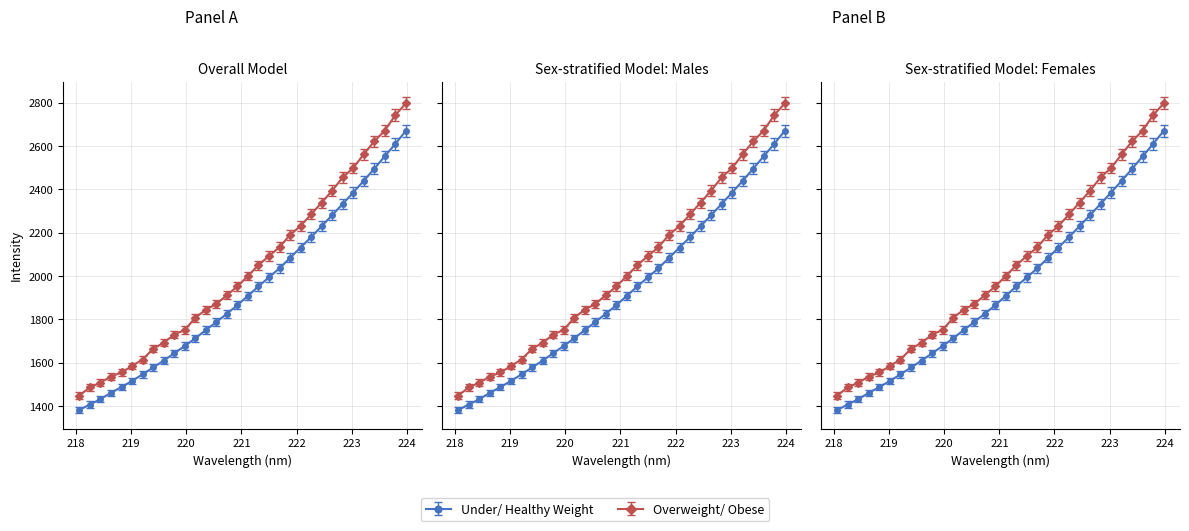

List the labels in order of value, largest first.

223.9802, 223.7895, 223.5987, 223.408, 223.2172, 223.0264, 222.8355, 222.6447, 222.4538, 222.263, 222.0721, 221.8812, 221.6902, 221.4993, 221.3083, 221.1174, 220.9264, 220.7354, 220.5444, 220.3533, 220.1623, 219.9712, 219.7801, 219.589, 219.3979, 219.2067, 219.0156, 218.8244, 218.6332, 218.442, 218.2508, 218.0596